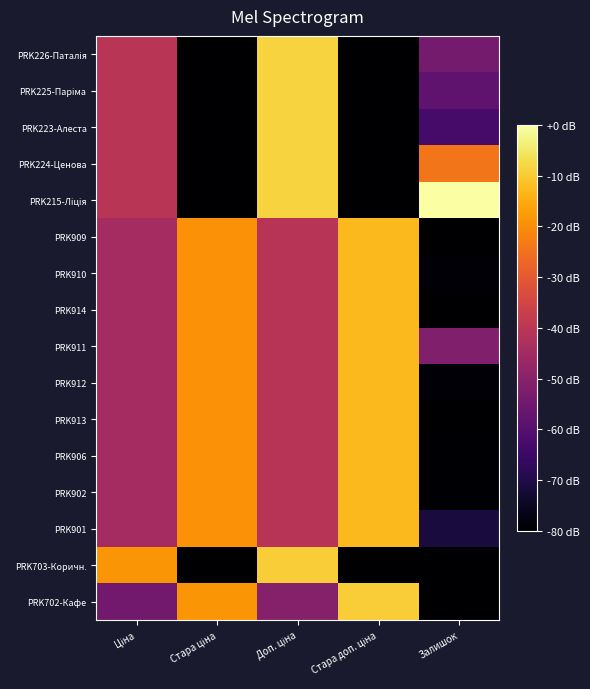

How many data points does each series have?

5